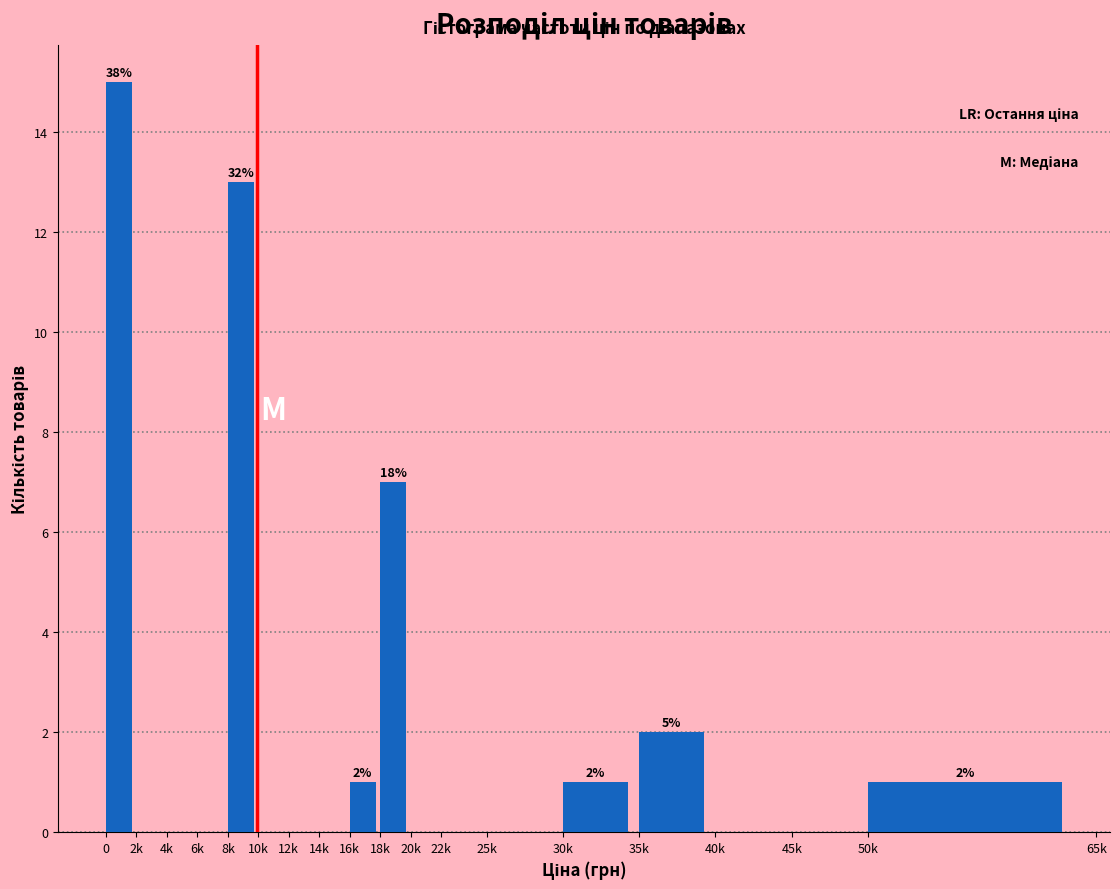

Reading left to right, what are all the values shown in this chart?

0=15	2k=0	4k=0	6k=0	8k=13	10k=0	12k=0	14k=0	16k=1	18k=7	20k=0	22k=0	25k=0	30k=1	35k=2	40k=0	45k=0	50k=1